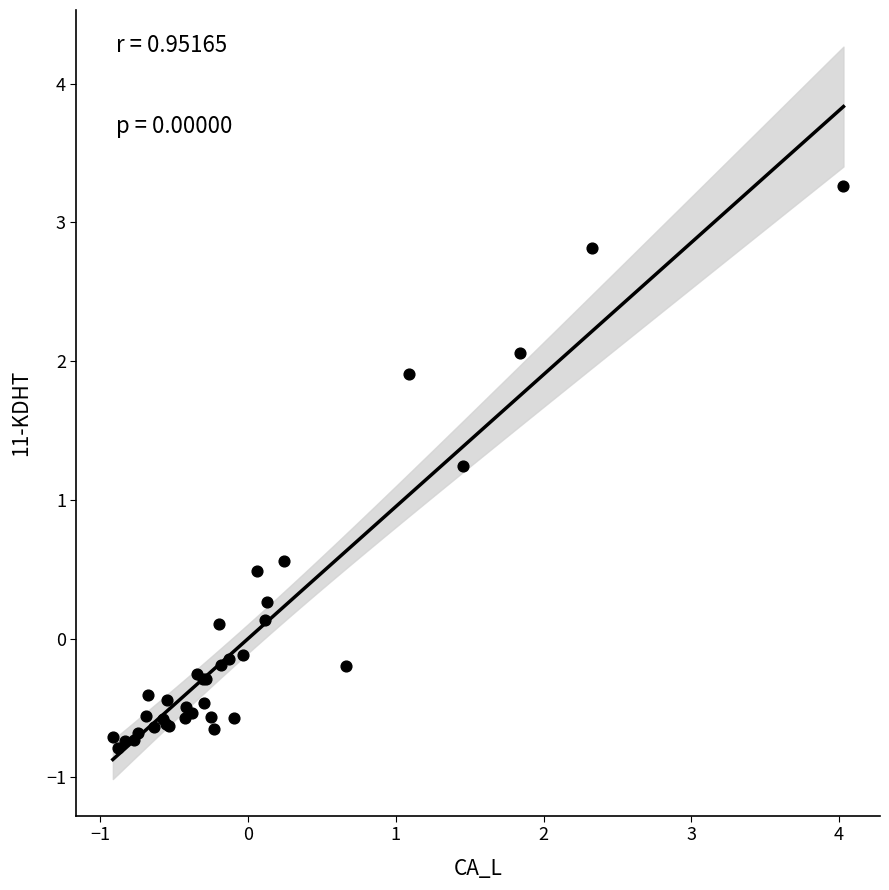

What Y value in the scatter plot is closest to 1?

1.2